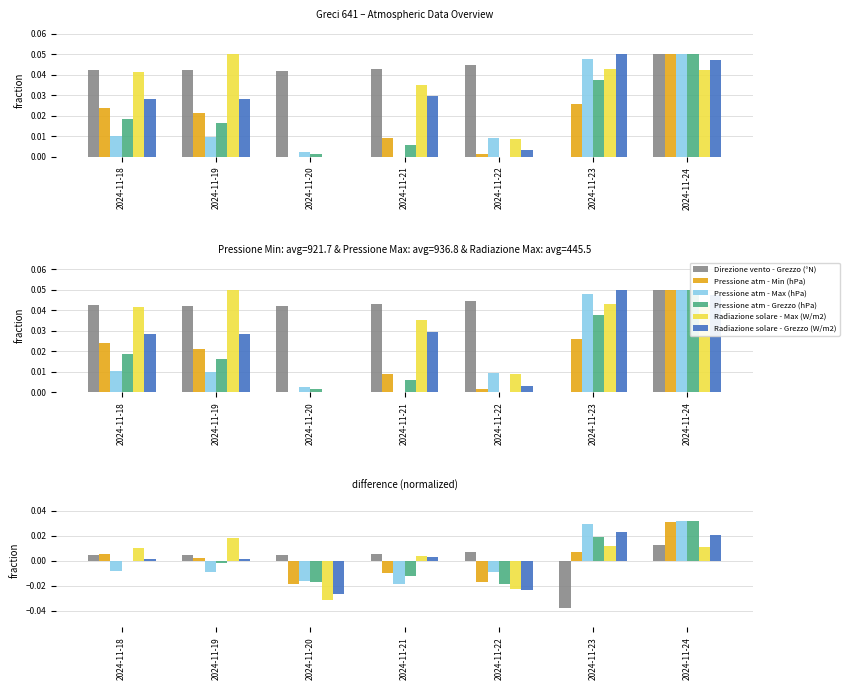

Between 2024-11-19 and 2024-11-24, which series saw the biggest shift?

Pressione atm - Max (hPa)